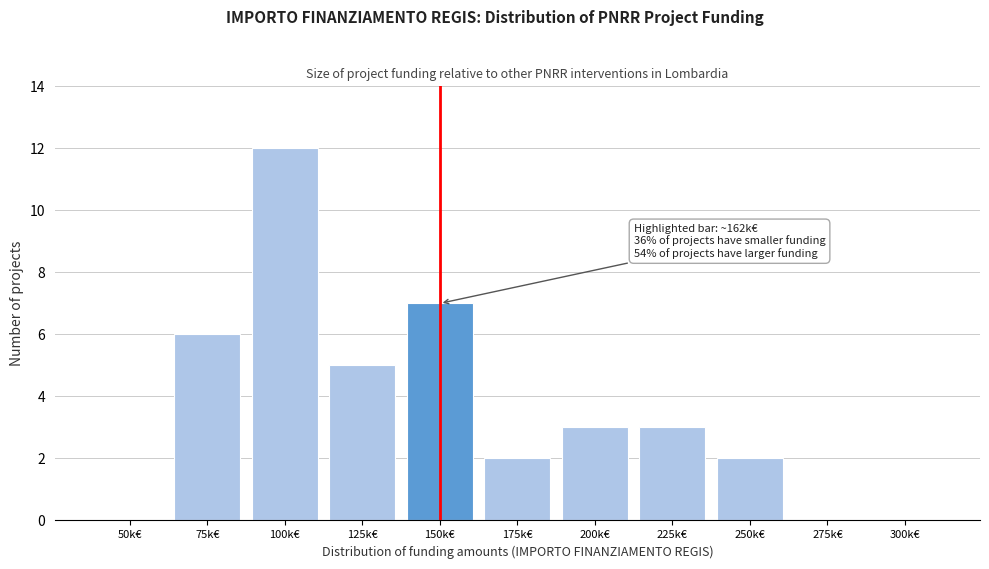

Reading left to right, extract all data points from this chart.

50k€=0	75k€=6	100k€=12	125k€=5	150k€=7	175k€=2	200k€=3	225k€=3	250k€=2	275k€=0	300k€=0